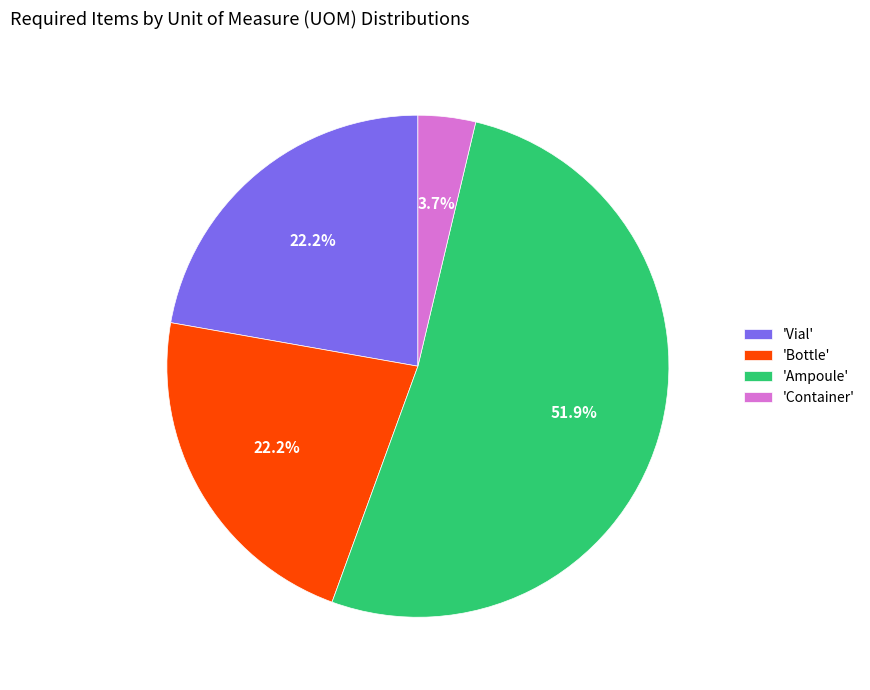

Does any single category account for the majority?

Yes